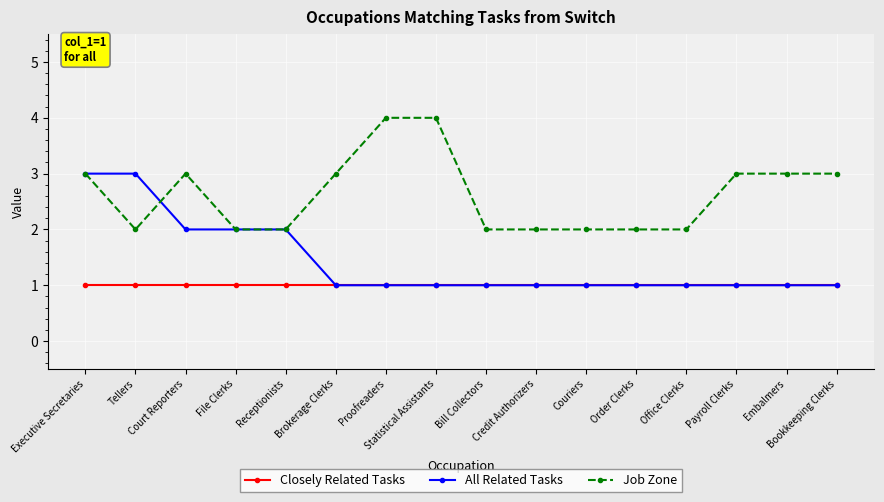

Rank the series by their average value, from highest to lowest.

Job Zone, All Related Tasks, Closely Related Tasks